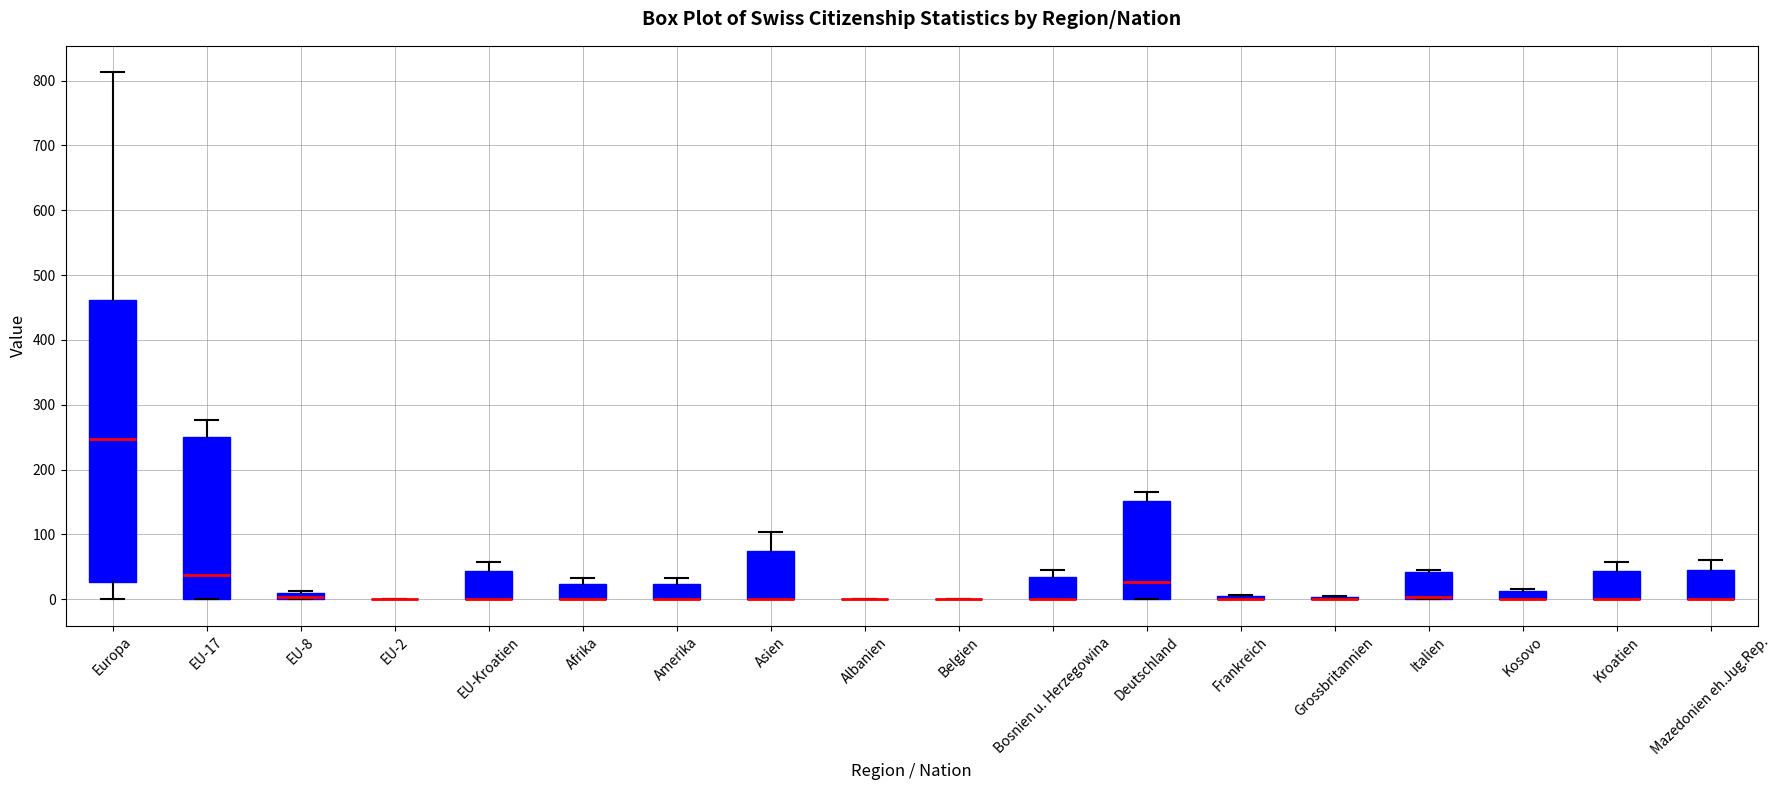

Where is the lower edge of the box for Mazedonien eh.Jug.Rep. on the y-axis? The values are not printed on the chart, so give them approximately, as read against the axis.

0